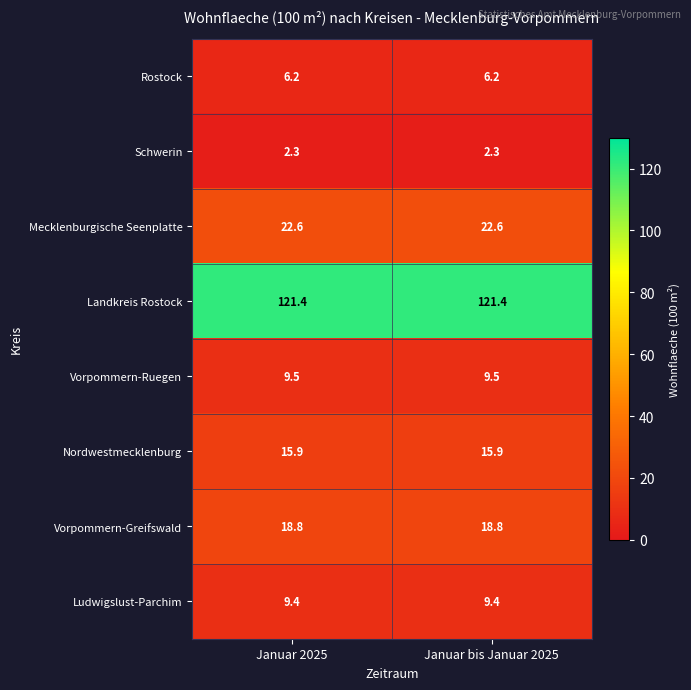

What is the average value of the Nordwestmecklenburg series?

15.9